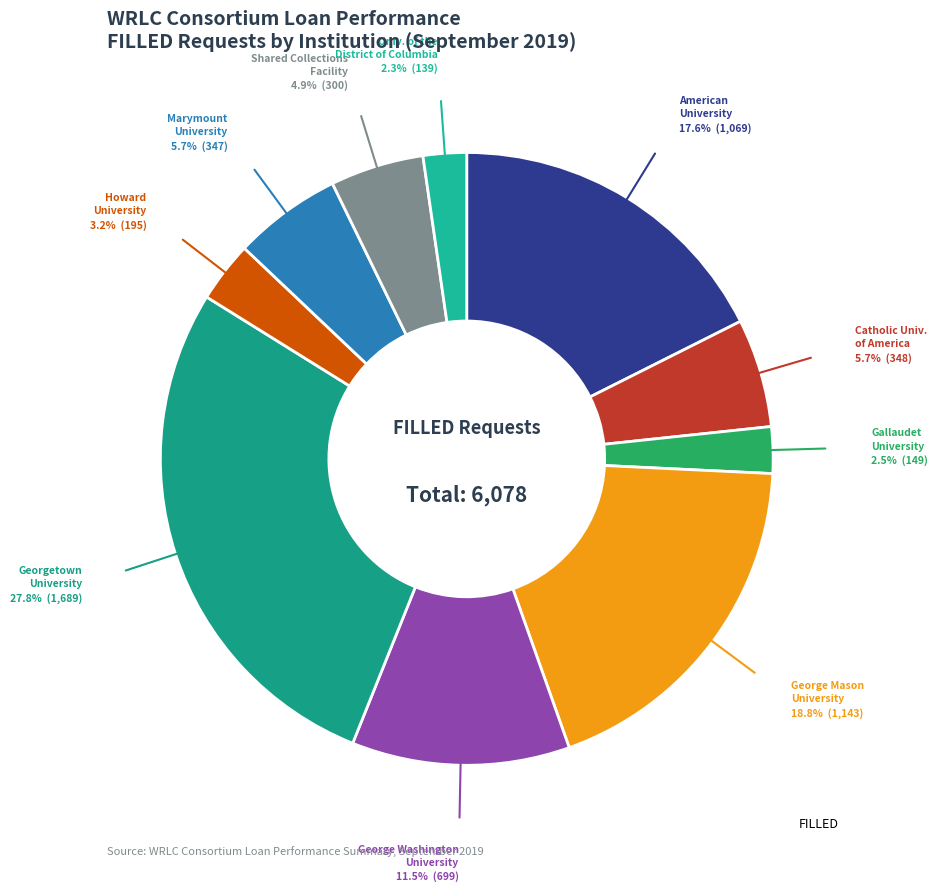

Count the number of slices in the pie.

10